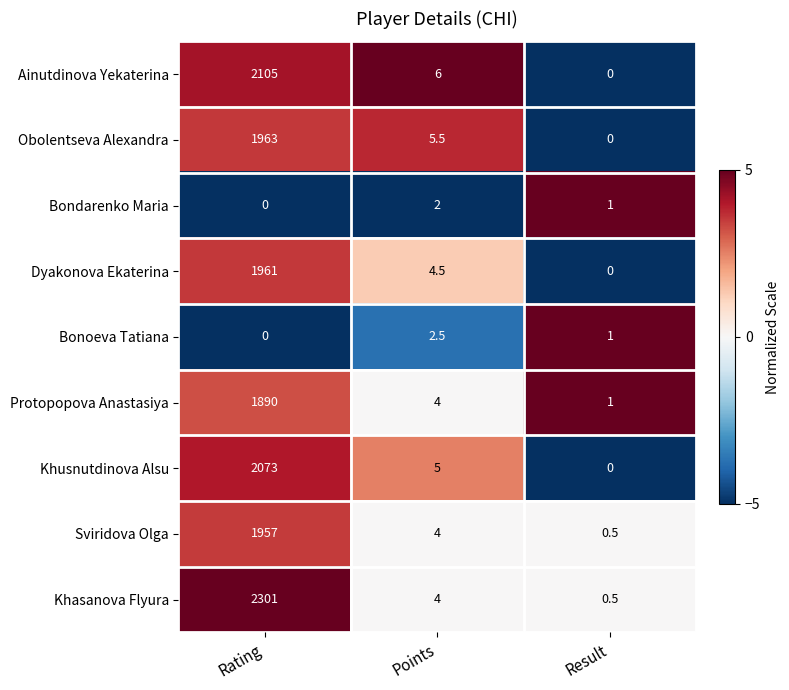

Reading left to right, transcribe all the data shown in this chart.

Ainutdinova Yekaterina: Rating=2105.0	Points=6.0	Result=0.0
Obolentseva Alexandra: Rating=1963.0	Points=5.5	Result=0.0
Bondarenko Maria: Rating=0.0	Points=2.0	Result=1.0
Dyakonova Ekaterina: Rating=1961.0	Points=4.5	Result=0.0
Bonoeva Tatiana: Rating=0.0	Points=2.5	Result=1.0
Protopopova Anastasiya: Rating=1890.0	Points=4.0	Result=1.0
Khusnutdinova Alsu: Rating=2073.0	Points=5.0	Result=0.0
Sviridova Olga: Rating=1957.0	Points=4.0	Result=0.5
Khasanova Flyura: Rating=2301.0	Points=4.0	Result=0.5